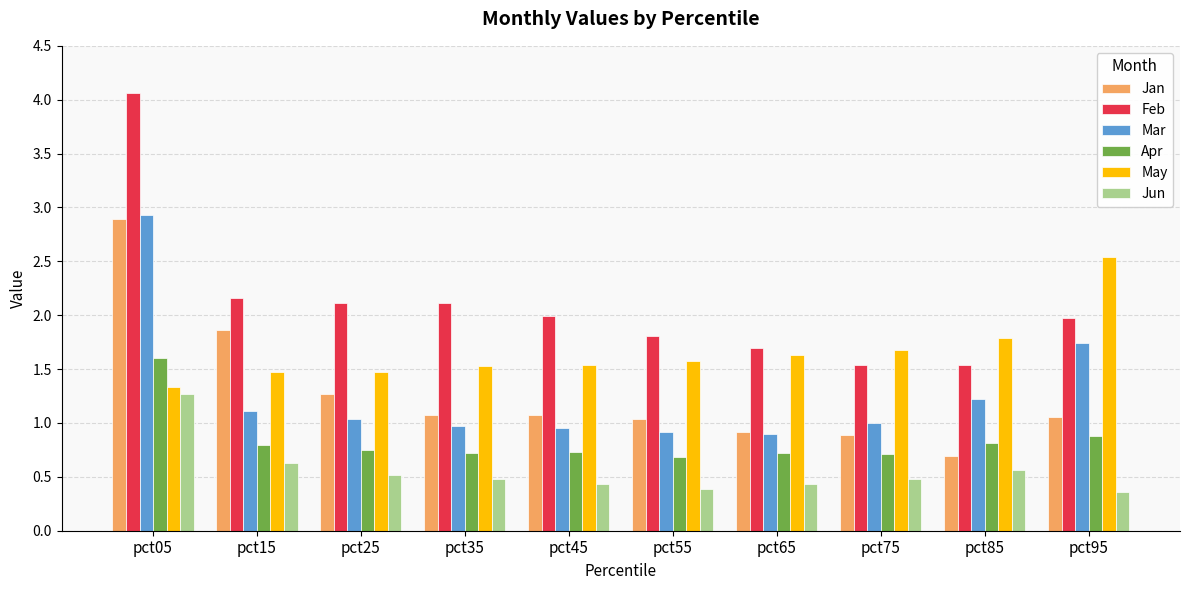

What is the difference between the maximum and minimum values in the Jan series?

2.2